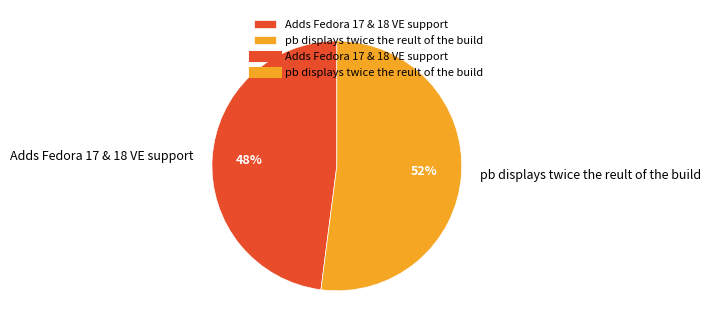

How many slices are in this pie chart?

2